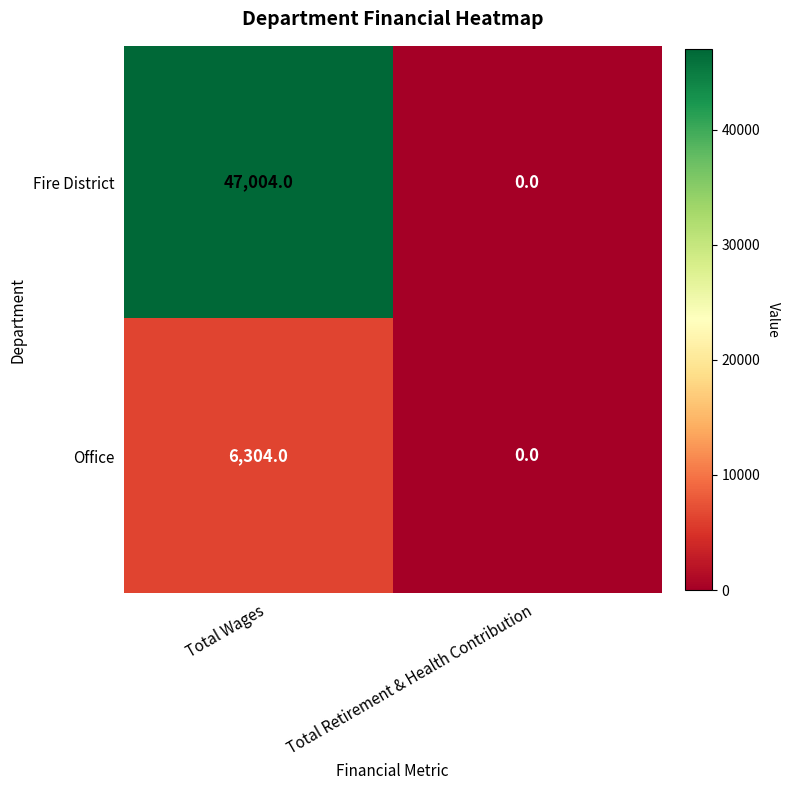

How many data points does each series have?

2